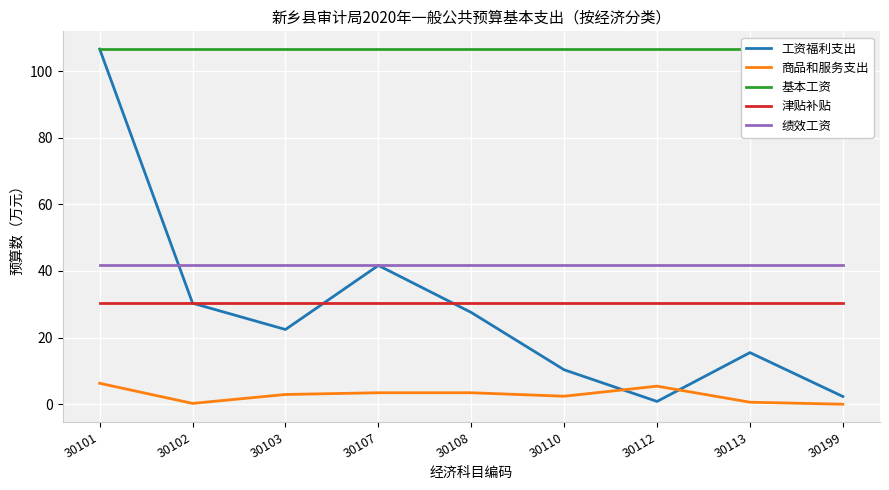

Is it true that 基本工资 equals 146.8 at 30113?

False